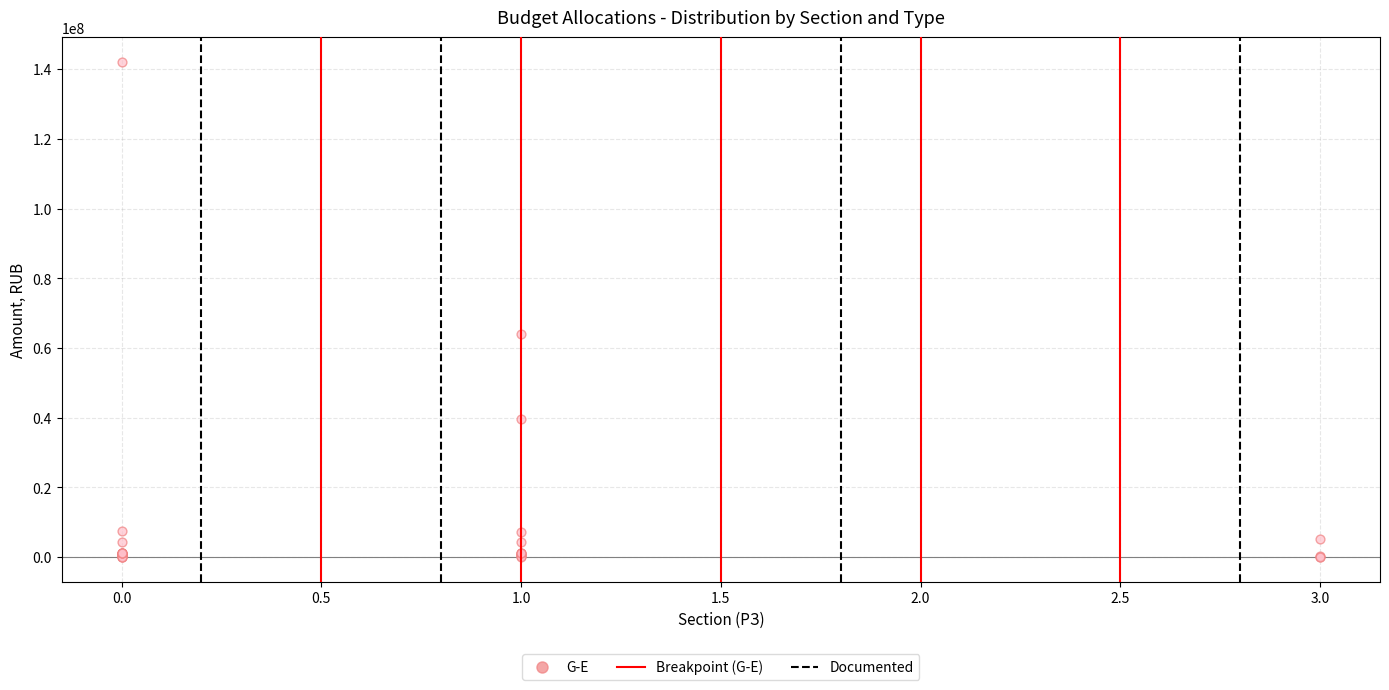

What Y value in the scatter plot is closest to 71051990?

64033638.4